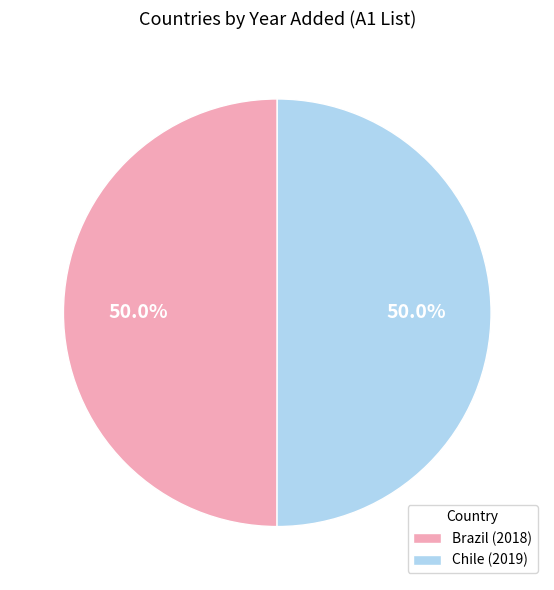

What percentage is NOT represented by Brazil (2018)?

50.0%